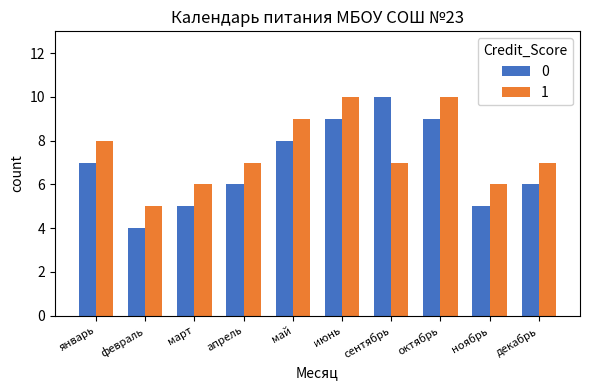

How many distinct data groups are displayed?

2